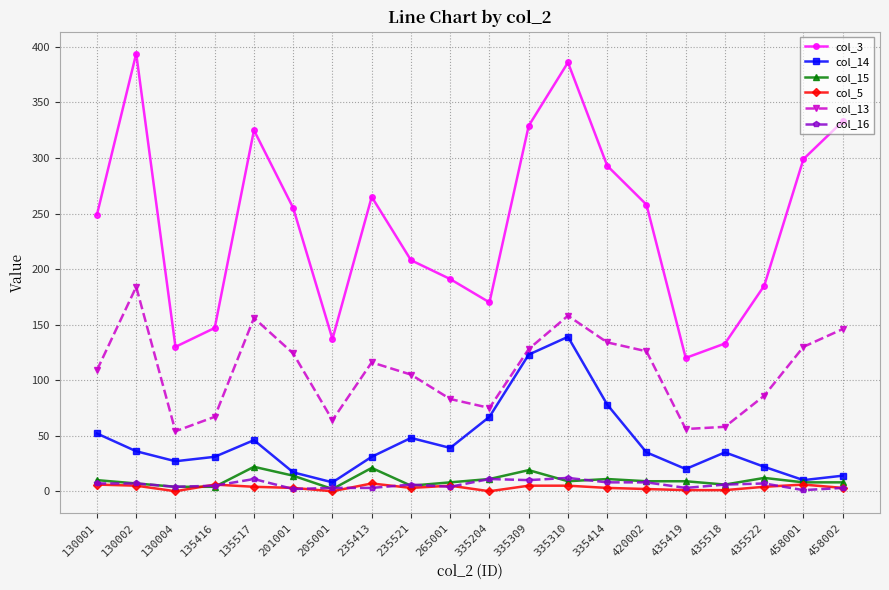

Where is col_13 nearest to the value 119?

235413